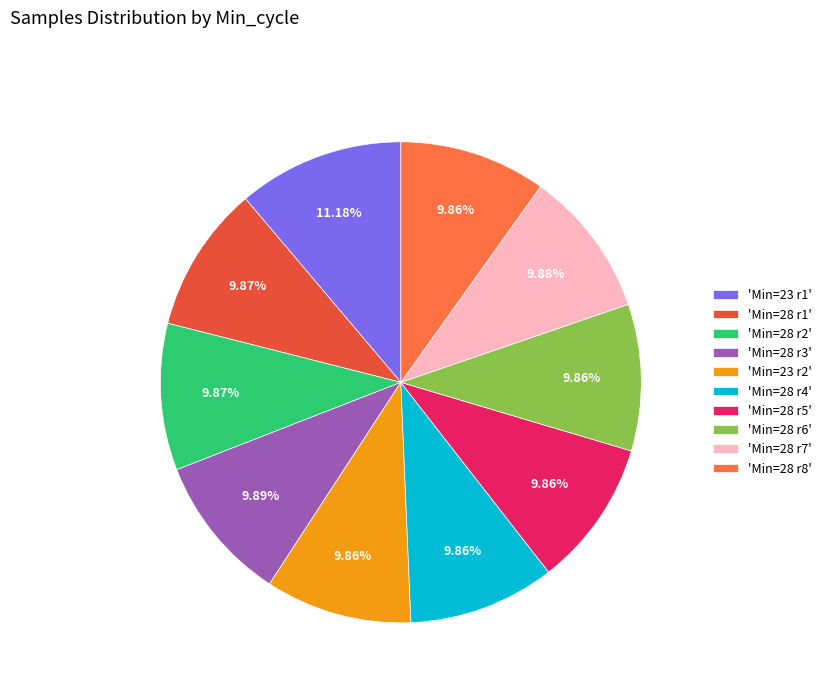

Do 'Min=28 r7' and 'Min=23 r1' together represent more than half of the pie?

No